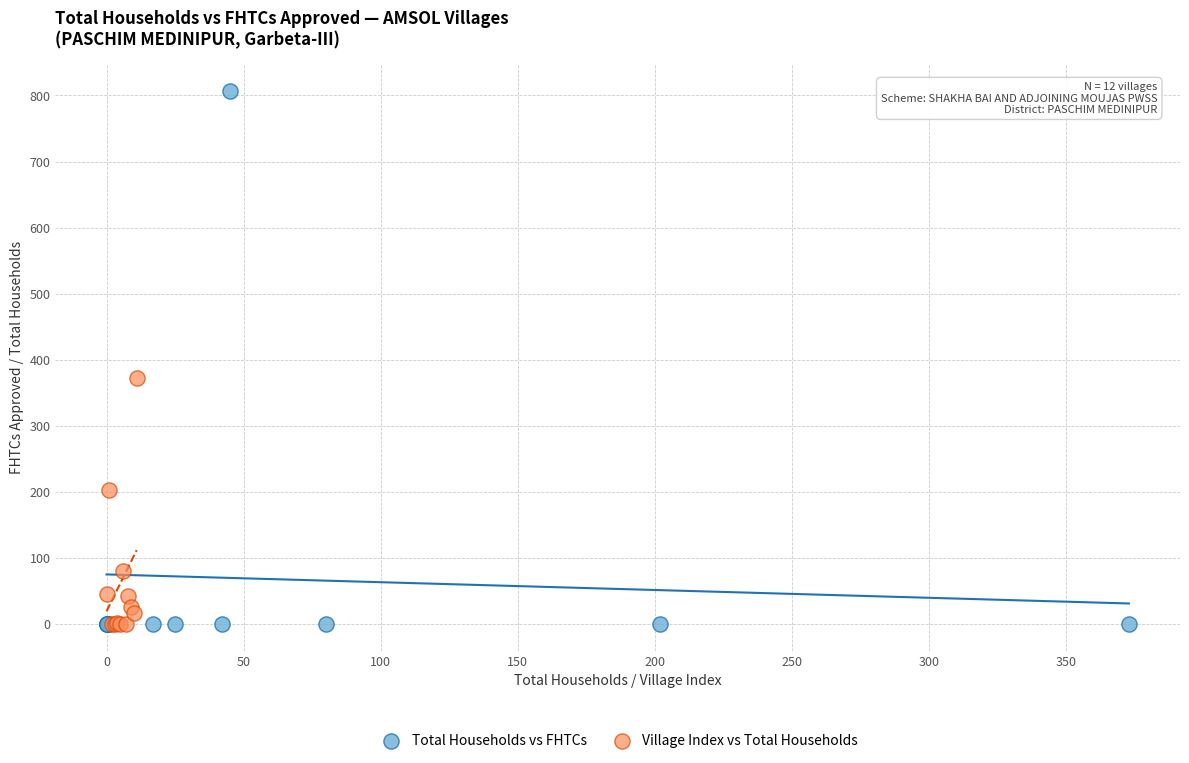

Which series reaches the maximum Y coordinate?

Total Households vs FHTCs